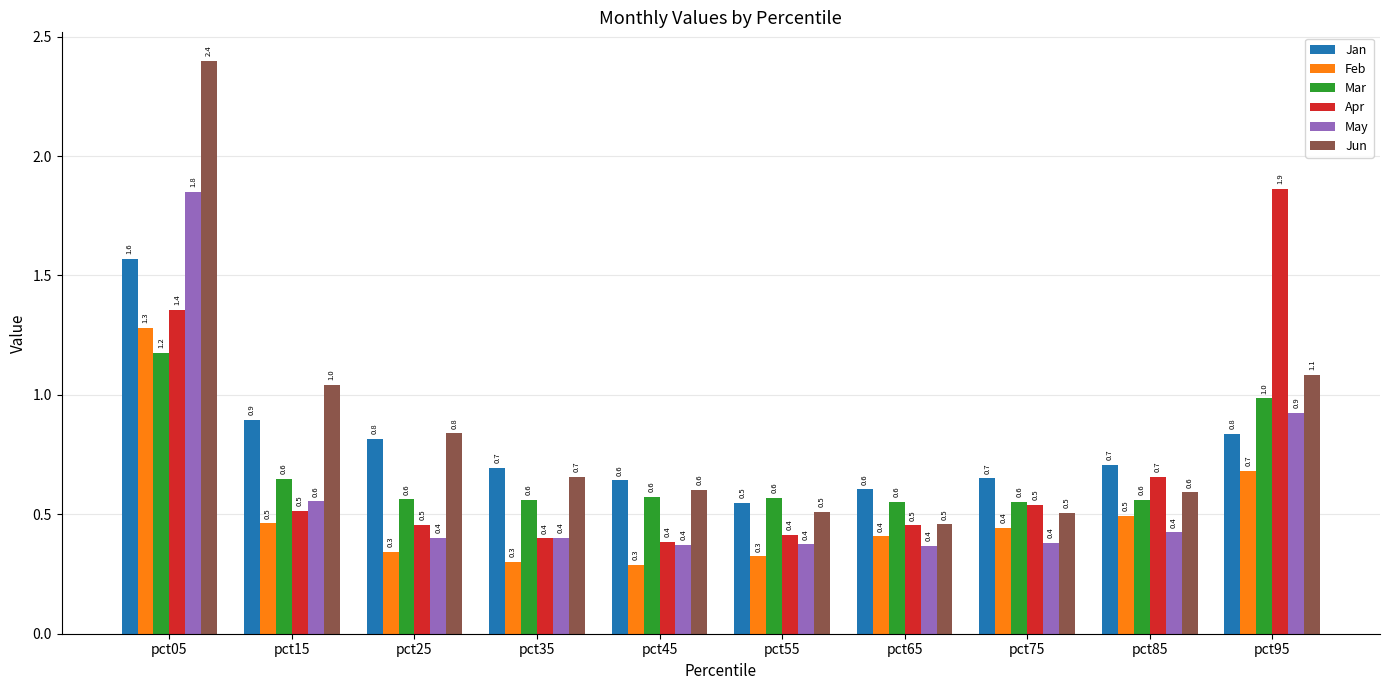

Are the bars grouped side by side (vs. stacked)?

Yes